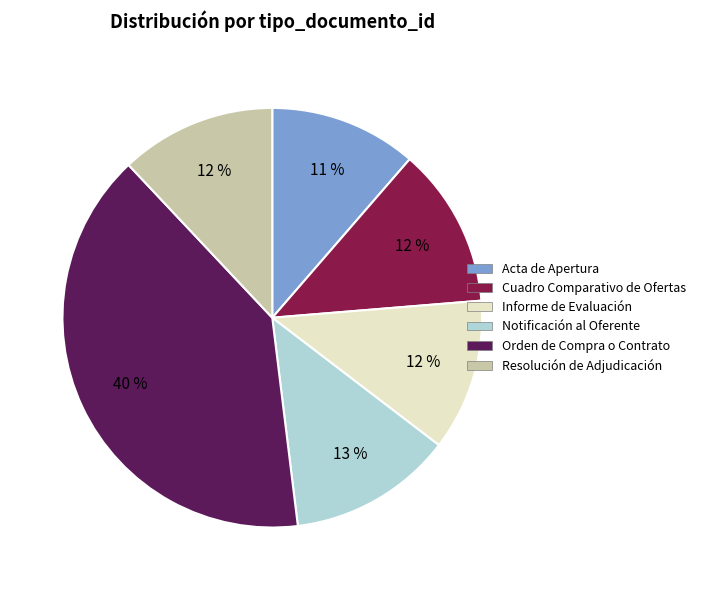

Which slice is the largest?

Orden de Compra o Contrato